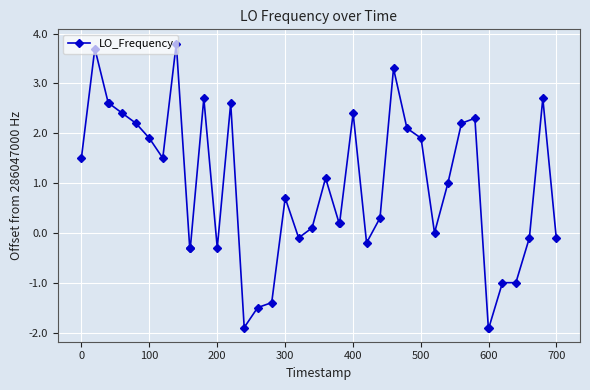

Count the number of categories in the chart.

40